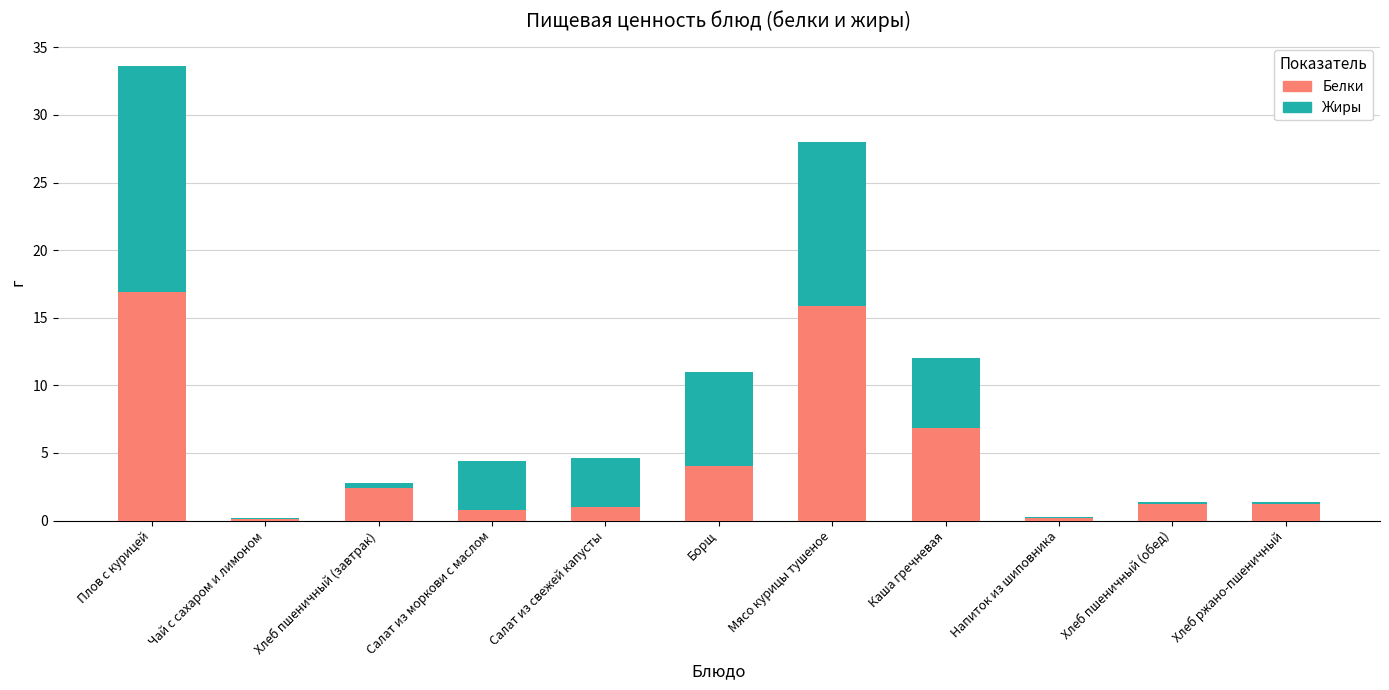

How many data points does each series have?

11